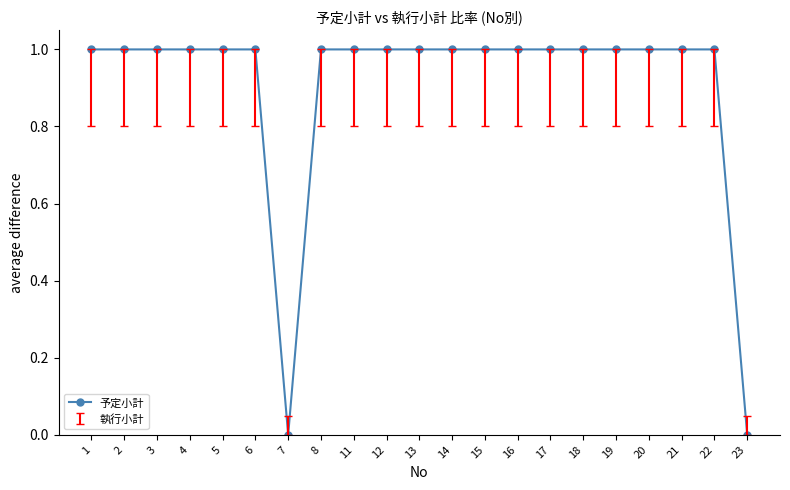

The chart shows a value of 0 at 13. True or false?

False